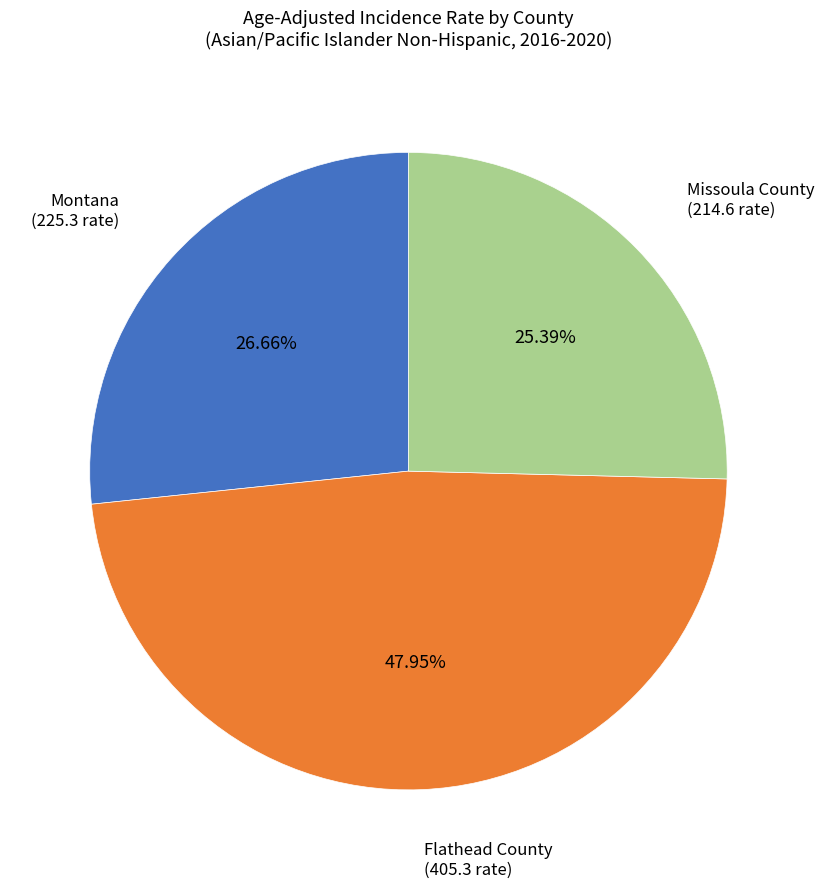

Is there a majority slice in this chart?

No